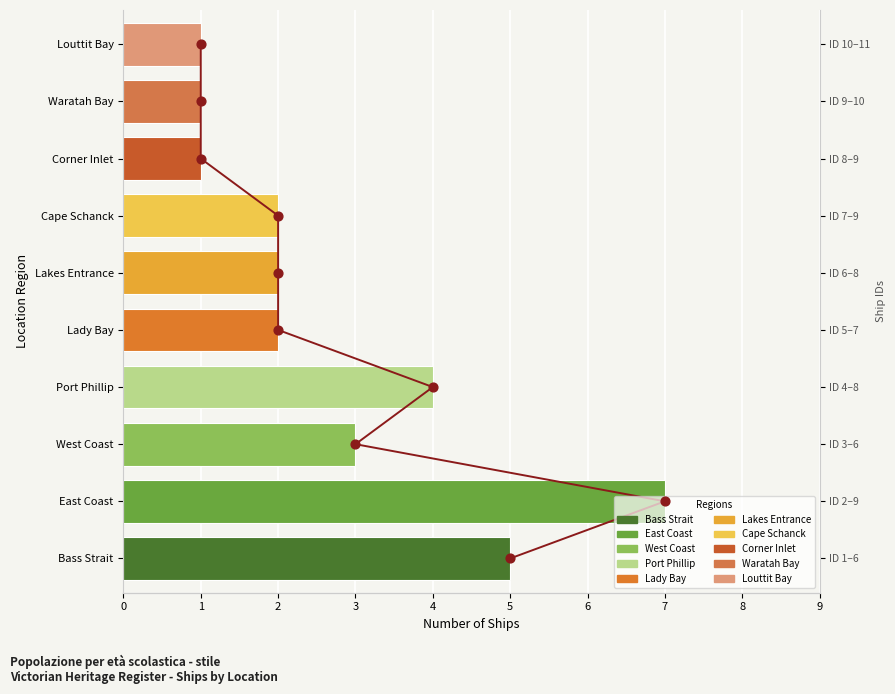

Which series has the largest Y range (max minus min)?

Count marker